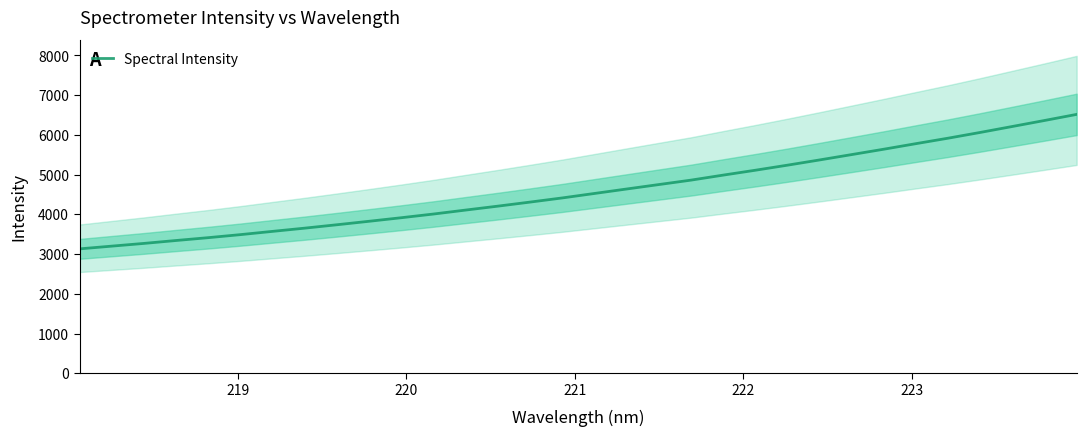

What is the difference between the maximum and minimum values?

3384.4